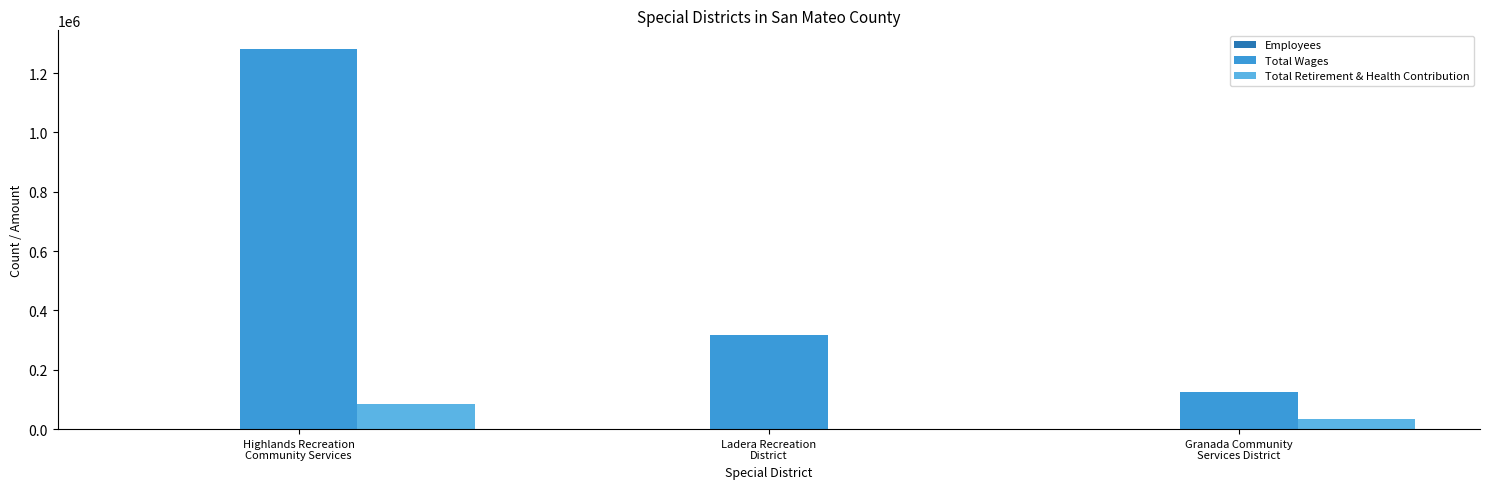

Are the bars horizontal?

No